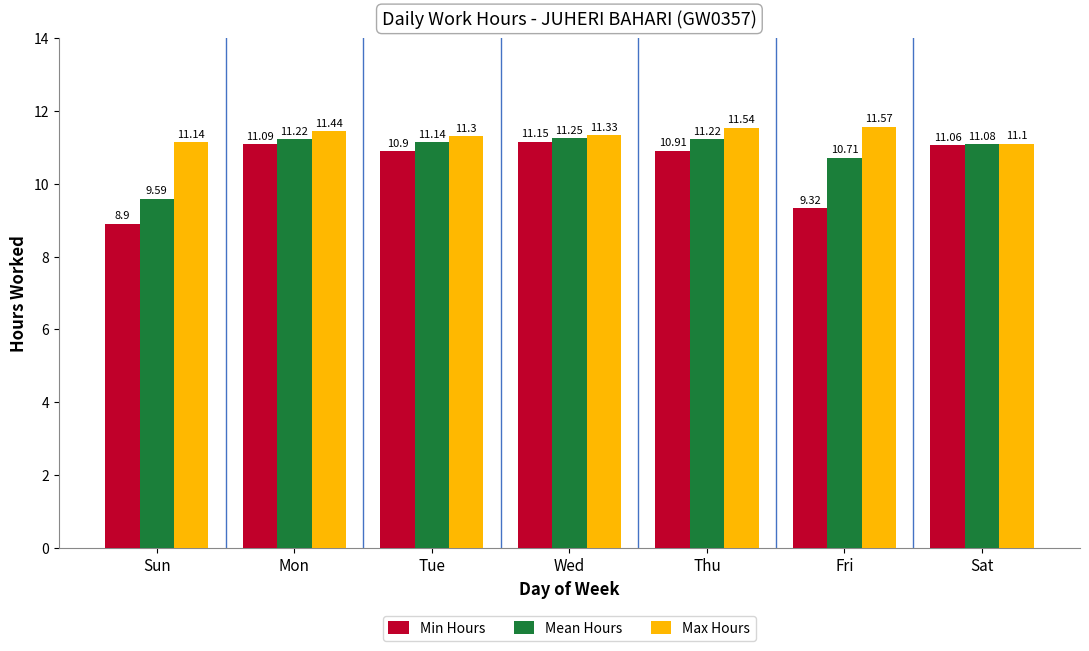

What value does the Mean Hours series have at Tue?

11.1